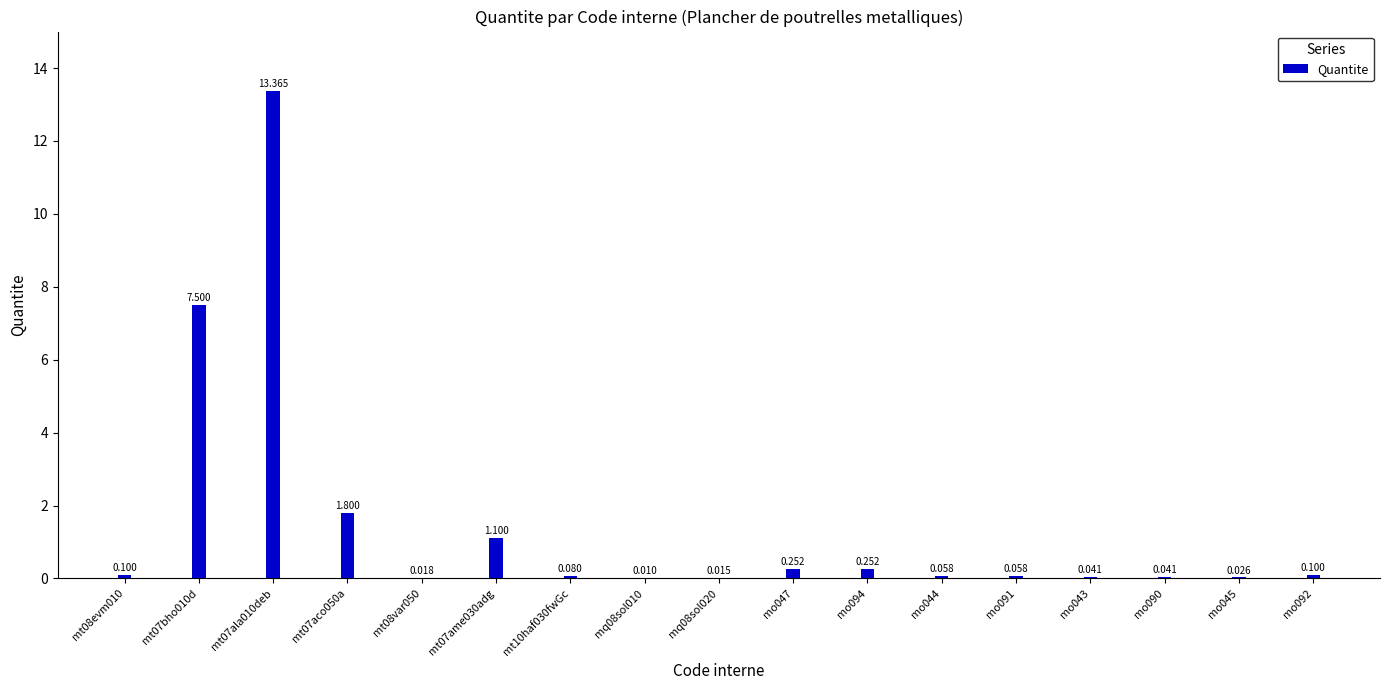

How many series are shown in this chart?

1